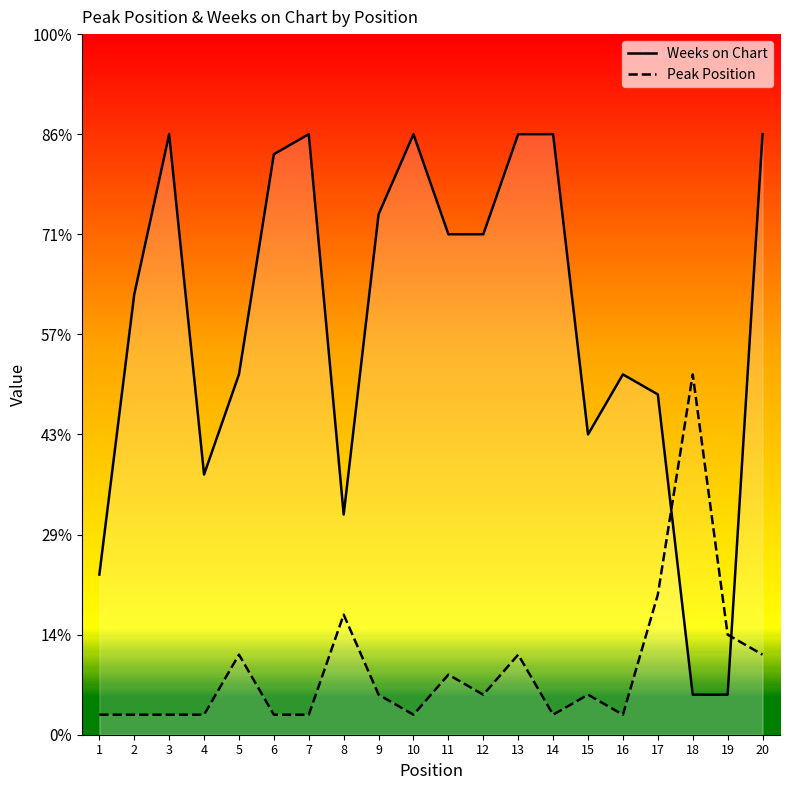

After their last crossing, which series has the higher values: Weeks on Chart or Peak Position?

Weeks on Chart